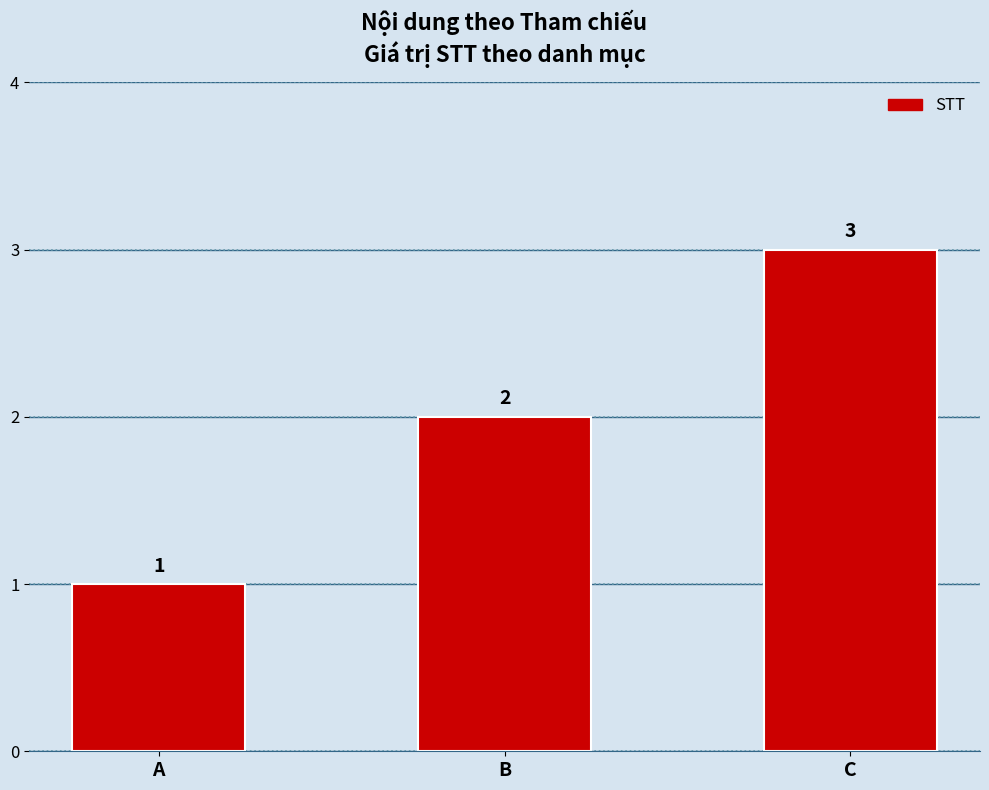

How many values are between 1 and 3?

3